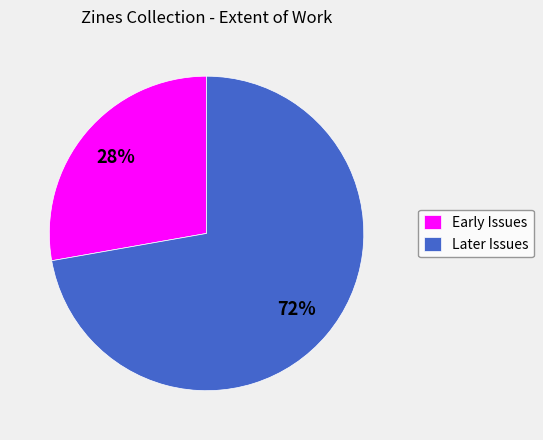

What is the smallest slice in the pie chart?

Early Issues